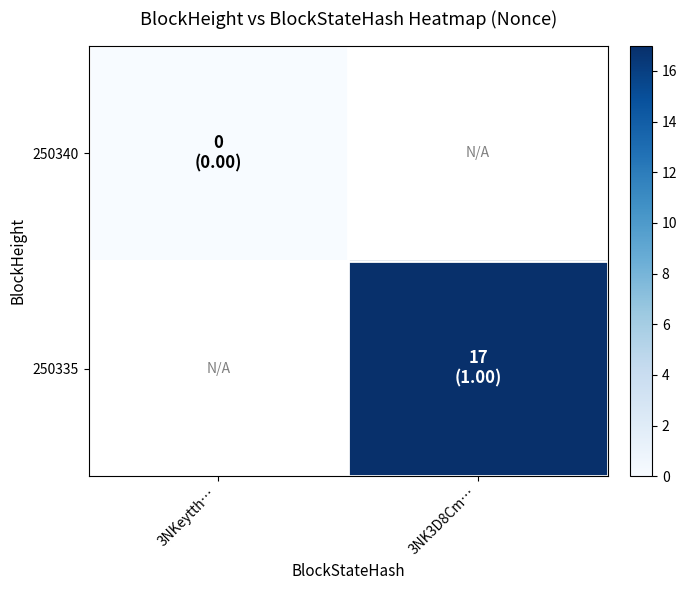

Rank the series by their average value, from lowest to highest.

250340, 250335